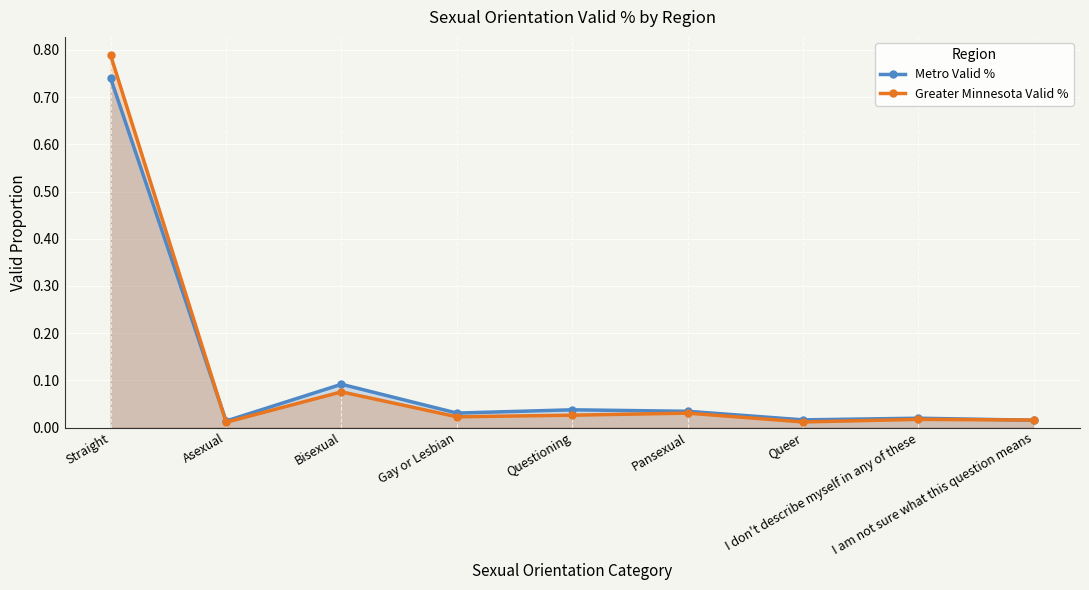

The Greater Minnesota Valid % series shows 0.0 at Asexual. True or false?

False